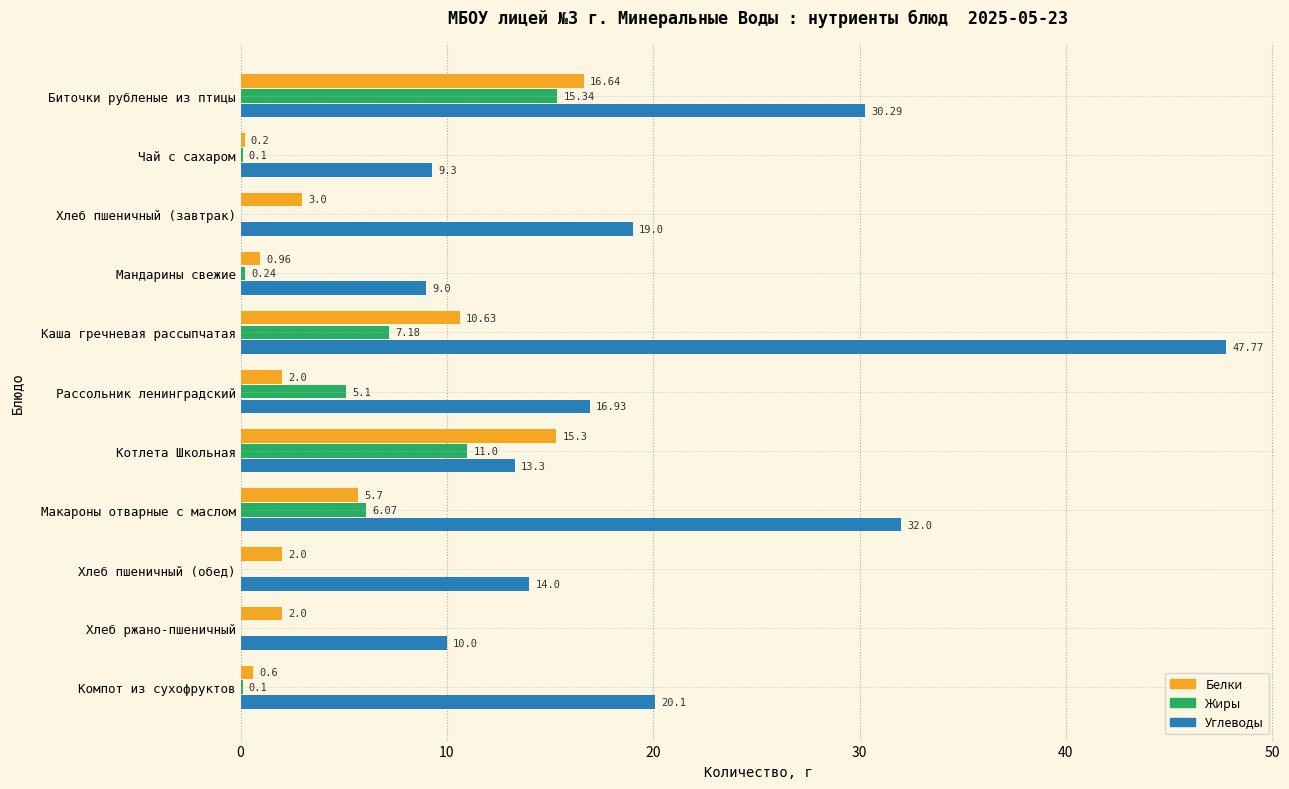

What is the sum of the Углеводы values at Макароны отварные с маслом and Каша гречневая рассыпчатая?

79.8